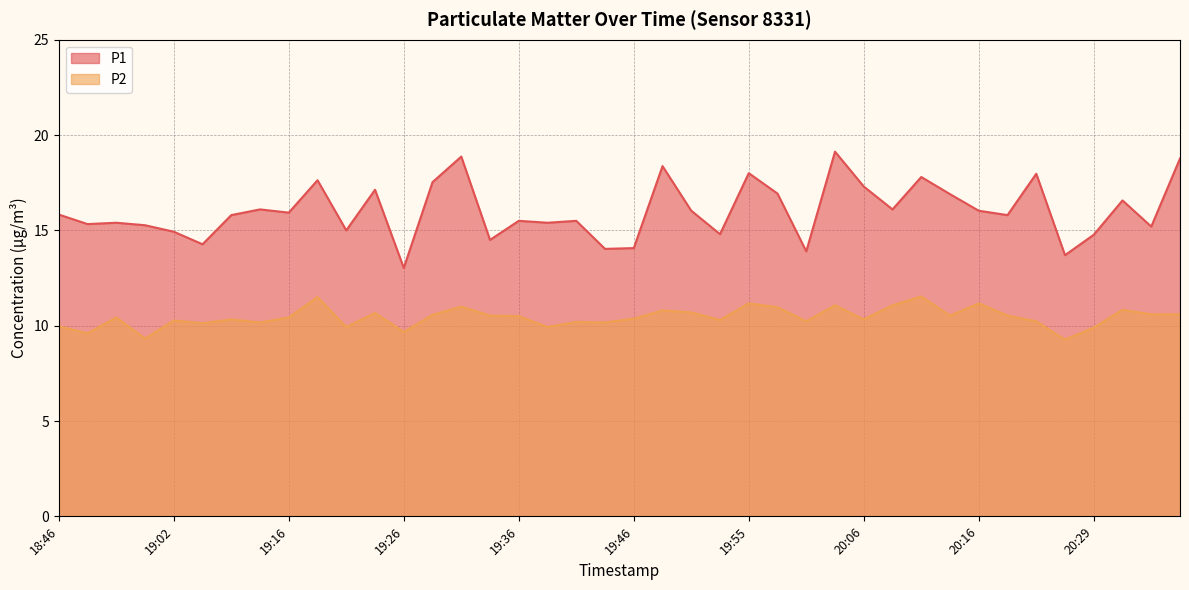

The value of P1 at 20:40 is 29.8. True or false?

False